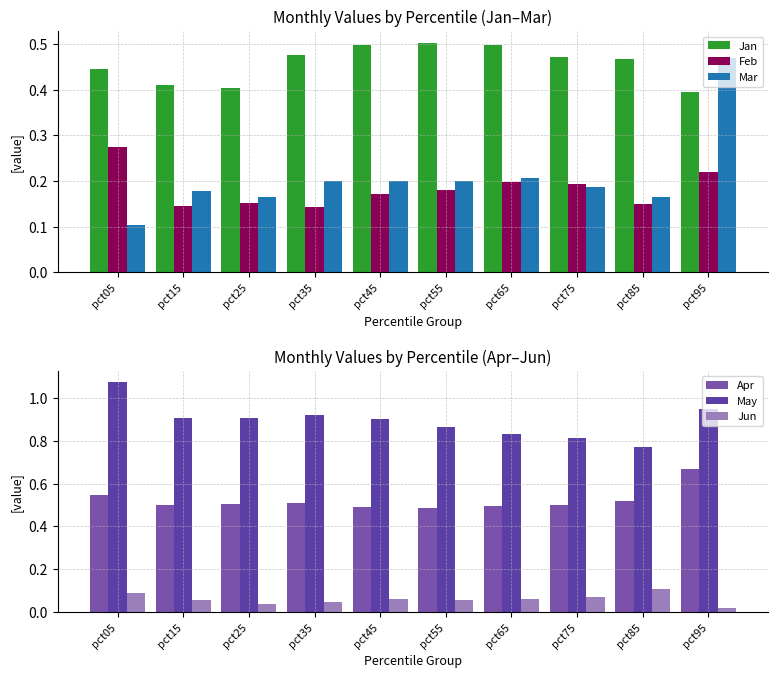

Which label corresponds to the largest value in the chart?

pct05